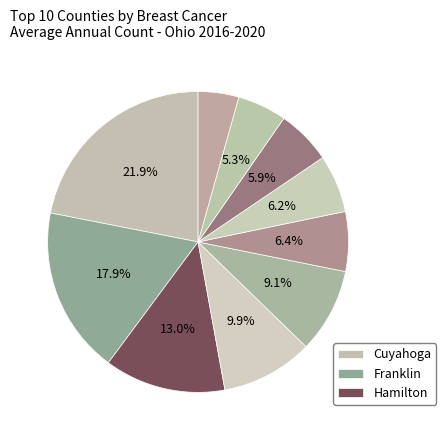

What is the largest slice in the pie chart?

Cuyahoga